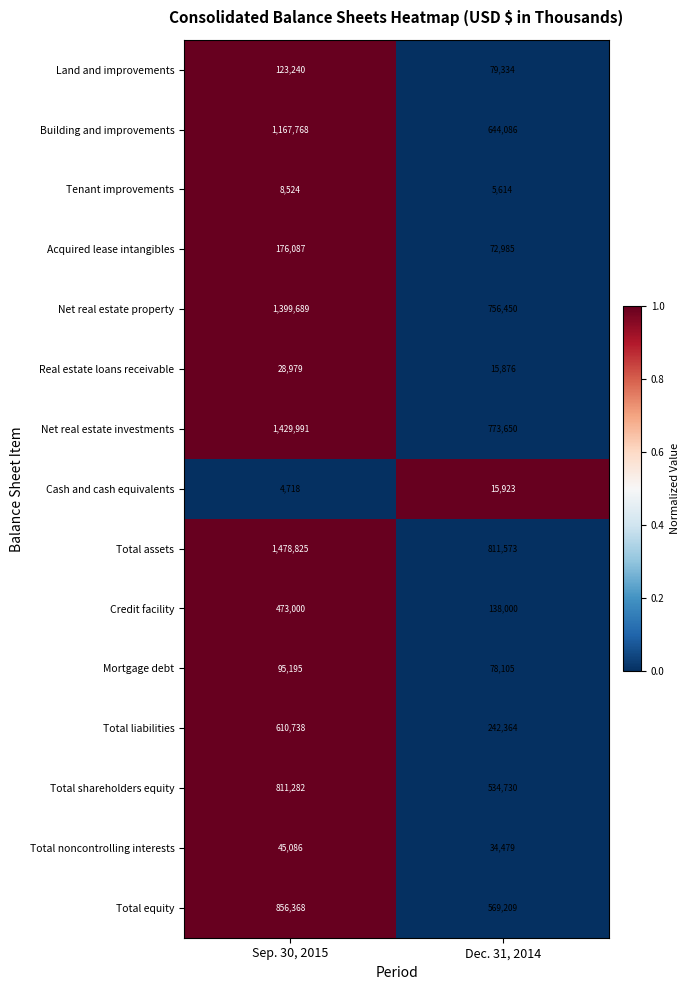

Rank the series at Dec. 31, 2014 from highest to lowest value.

Total assets, Net real estate investments, Net real estate property, Building and improvements, Total equity, Total shareholders equity, Total liabilities, Credit facility, Land and improvements, Mortgage debt, Acquired lease intangibles, Total noncontrolling interests, Cash and cash equivalents, Real estate loans receivable, Tenant improvements